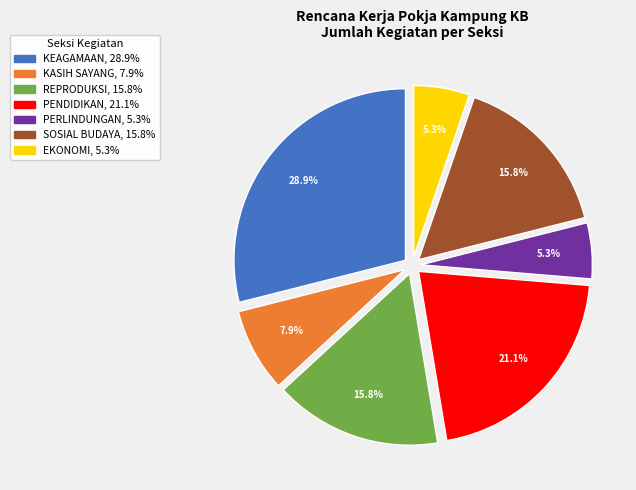

To the nearest percent, what portion does PERLINDUNGAN represent?

5%